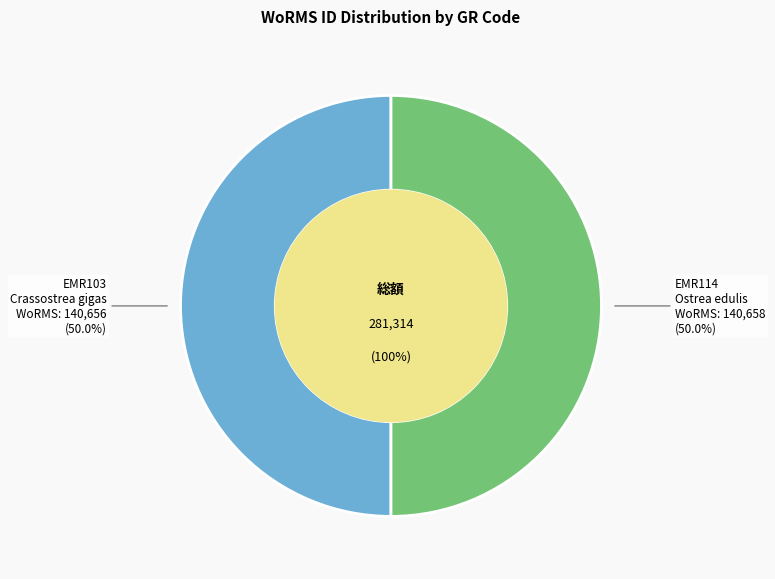

To the nearest percent, what portion does EMR114 represent?

50%